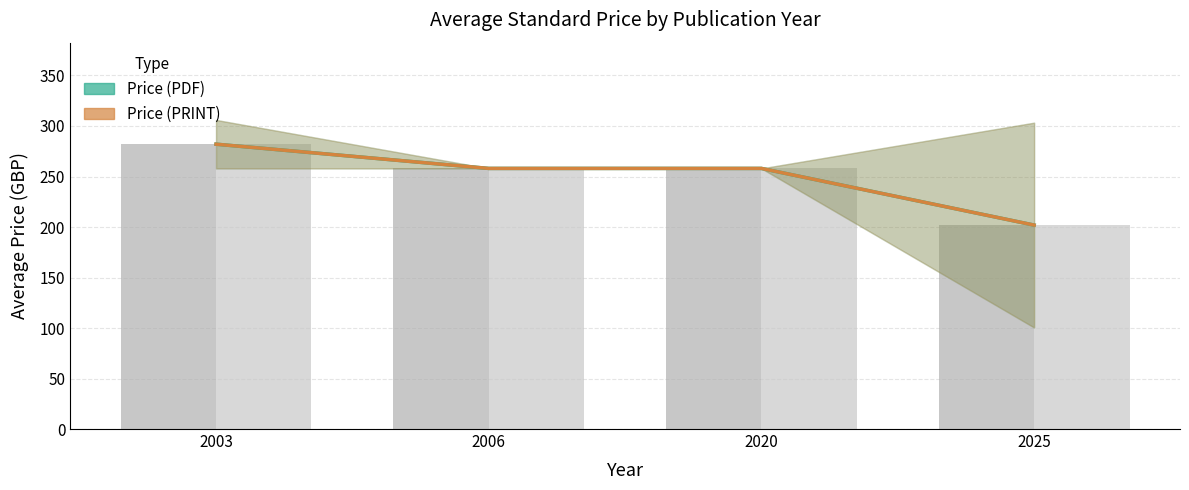

Which category has the highest value in the Price (PRINT) series?

2003